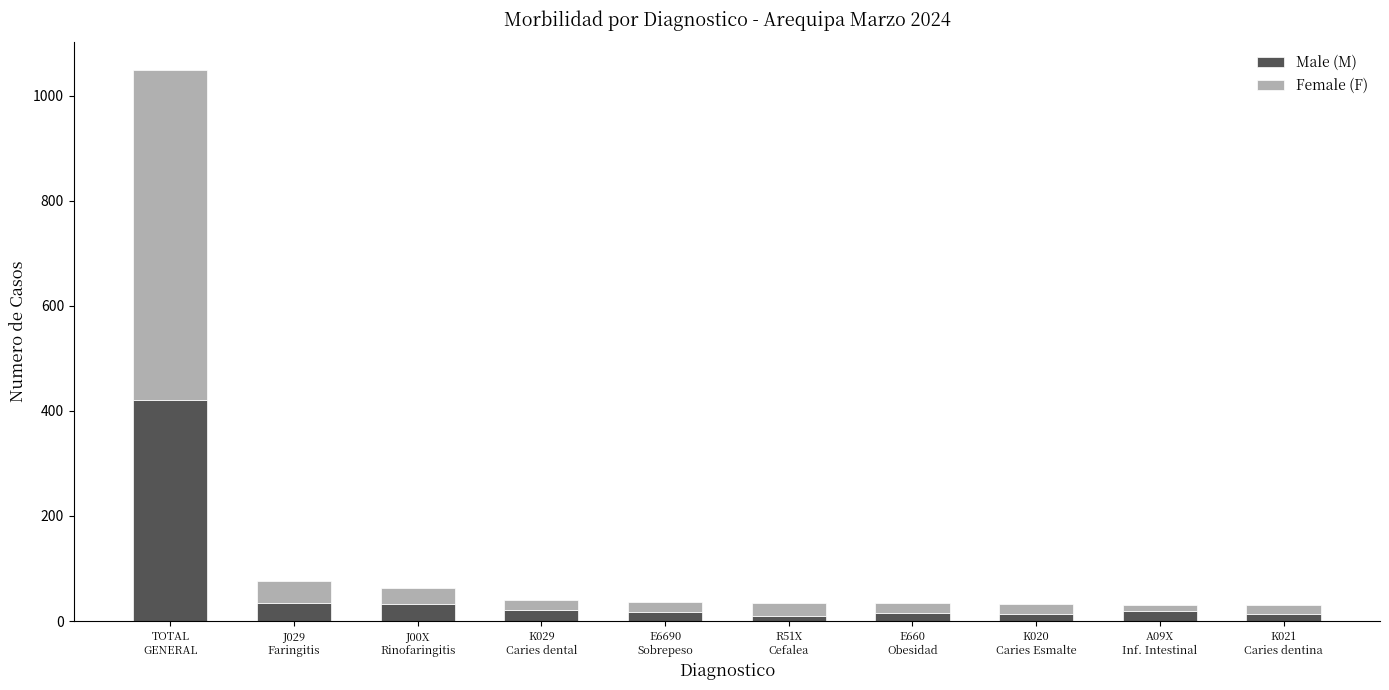

What is the average value of the Male (M) series?

60